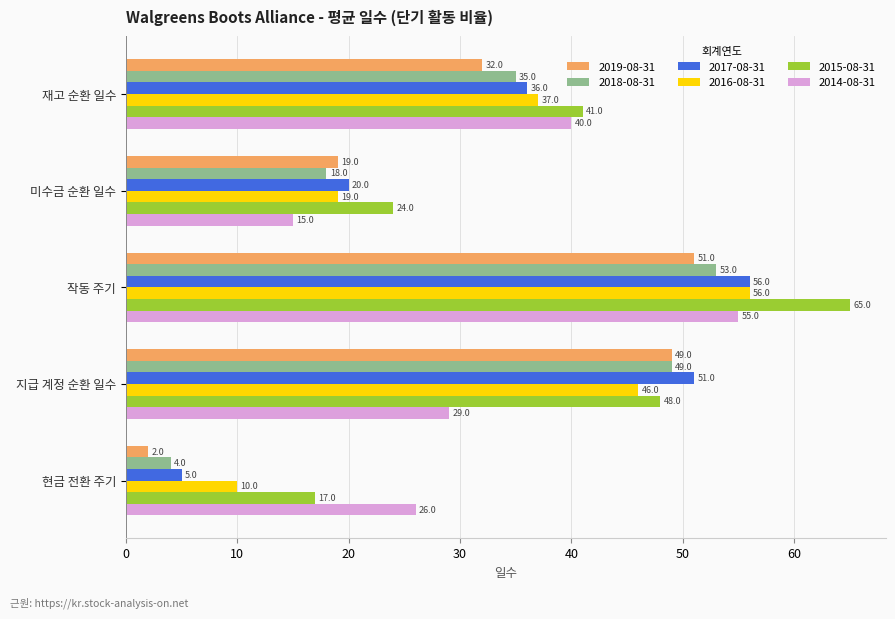

Which label corresponds to the largest value in the chart?

작동 주기